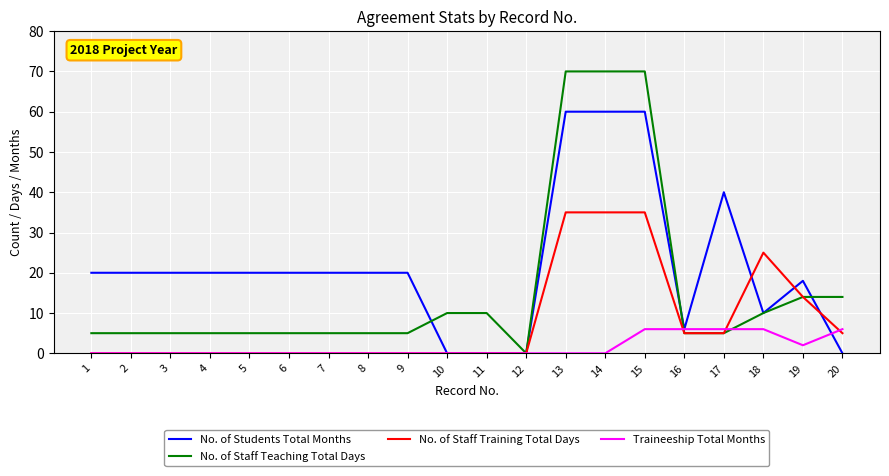

What is the total value across all series at 14?

165